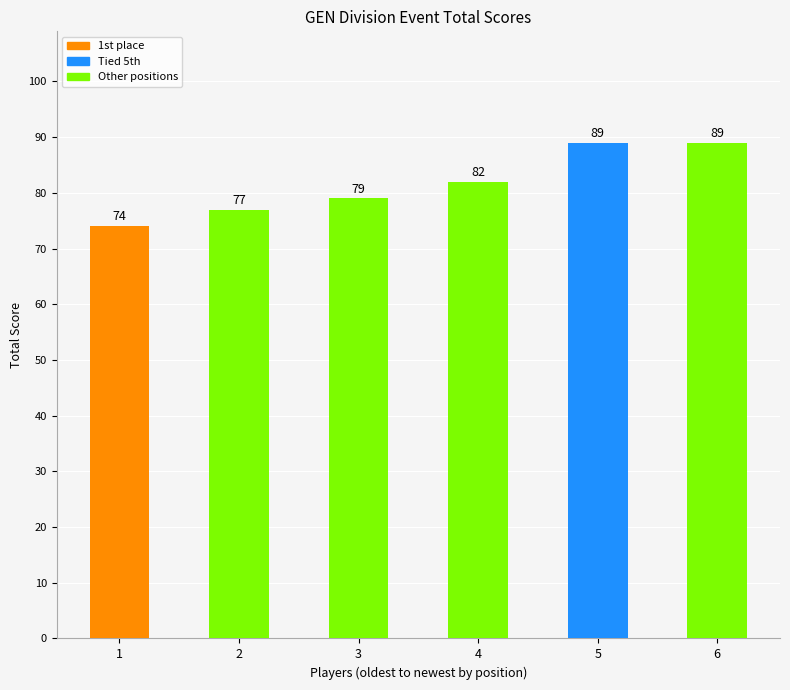

How many values are between 77 and 89?

5